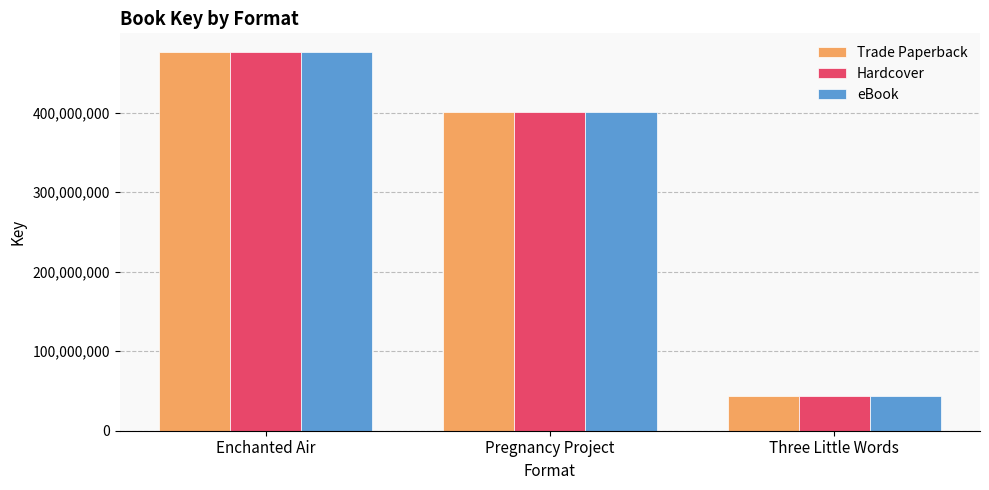

Which category has the lowest value in the Hardcover series?

Three Little Words